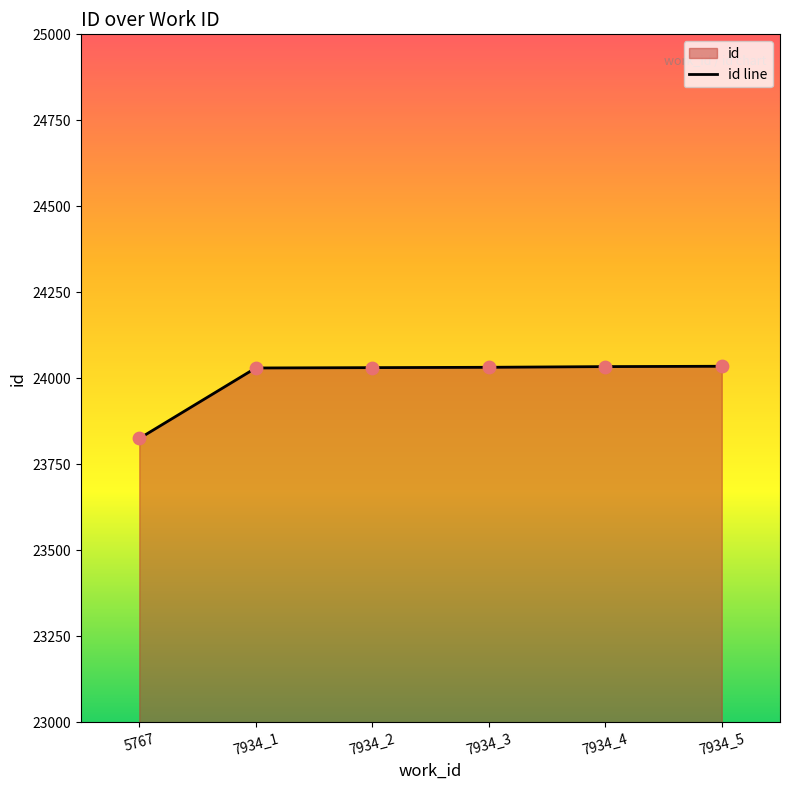

What is the ratio of the value at 7934_1 to the value at 7934_3?

1.0